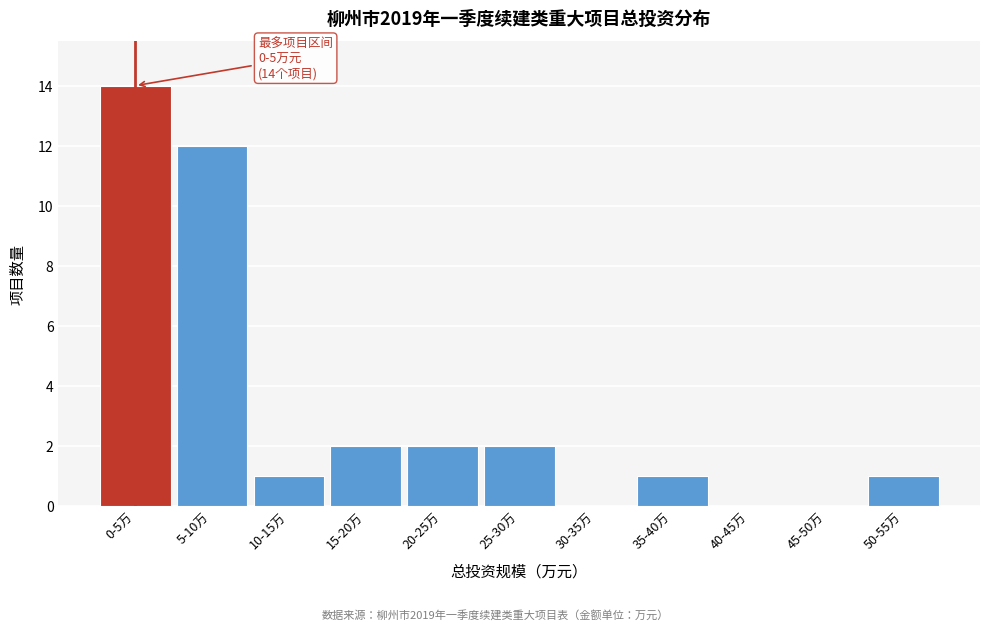

Reading left to right, what are all the values shown in this chart?

0-5万=14	5-10万=12	10-15万=1	15-20万=2	20-25万=2	25-30万=2	30-35万=0	35-40万=1	40-45万=0	45-50万=0	50-55万=1